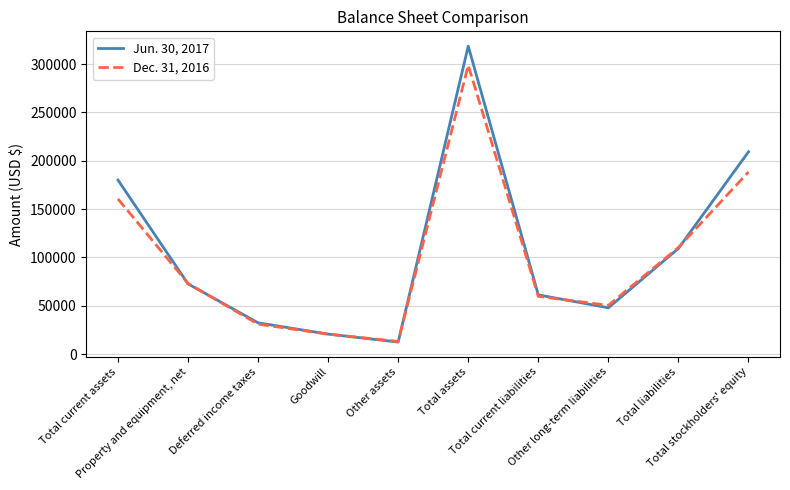

Reading left to right, list all the values displayed in this chart.

Jun. 30, 2017: Total current assets=180051	Property and equipment, net=72706	Deferred income taxes=32441	Goodwill=20744	Other assets=12540	Total assets=318482	Total current liabilities=61303	Other long-term liabilities=47978	Total liabilities=109281	Total stockholders' equity=209201
Dec. 31, 2016: Total current assets=160543	Property and equipment, net=73124	Deferred income taxes=31096	Goodwill=20744	Other assets=13189	Total assets=298696	Total current liabilities=59839	Other long-term liabilities=50483	Total liabilities=110322	Total stockholders' equity=188374